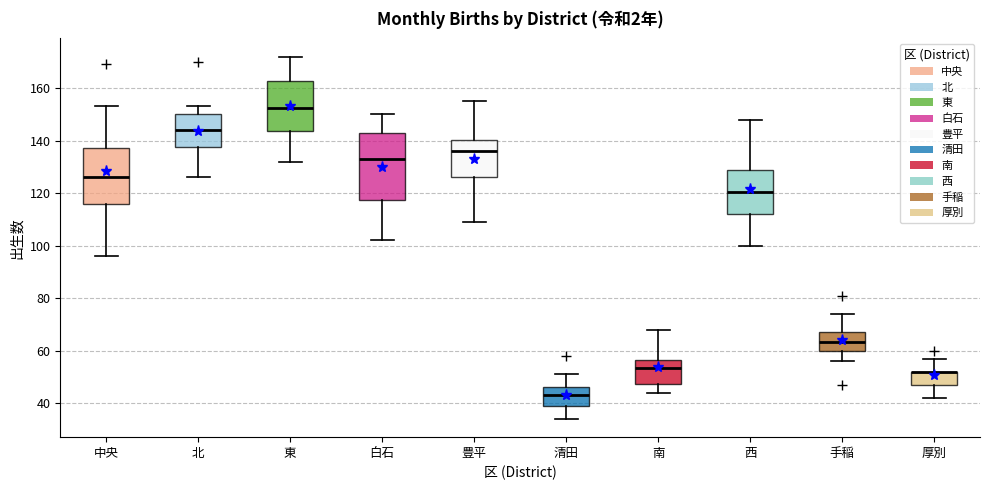

Reading left to right, read every box against the y-axis: the position of its median line, the range the box covers, and the ends of its whiskers. The values are not printed on the chart, so give them approximately, as read against the axis.

中央: median 126, box 116 to 138, whiskers 96 to 154
北: median 144, box 138 to 150, whiskers 126 to 154
東: median 152, box 144 to 162, whiskers 132 to 172
白石: median 134, box 118 to 144, whiskers 102 to 150
豊平: median 136, box 126 to 140, whiskers 110 to 156
清田: median 44, box 40 to 46, whiskers 34 to 52
南: median 54, box 48 to 56, whiskers 44 to 68
西: median 120, box 112 to 128, whiskers 100 to 148
手稲: median 64, box 60 to 68, whiskers 56 to 74
厚別: median 52 (drawn on the box's upper edge), box 48 to 52, whiskers 42 to 58